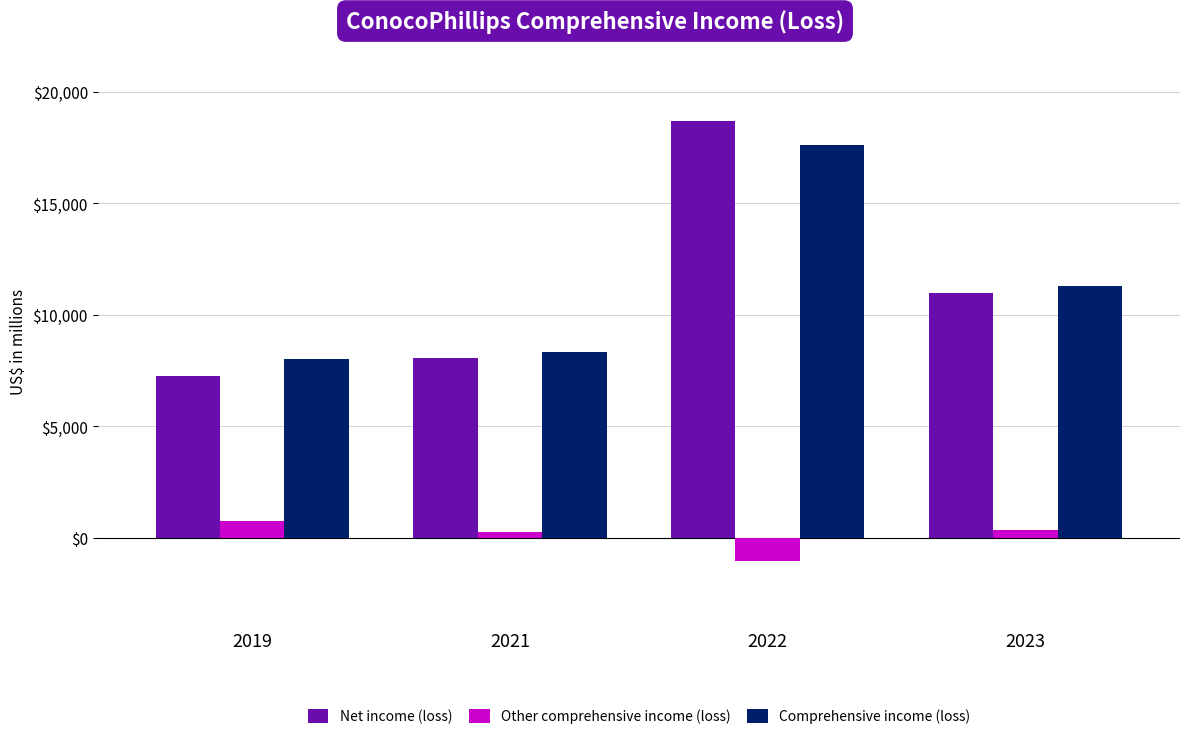

What is the spread (max minus min) of values at 2019?

7257